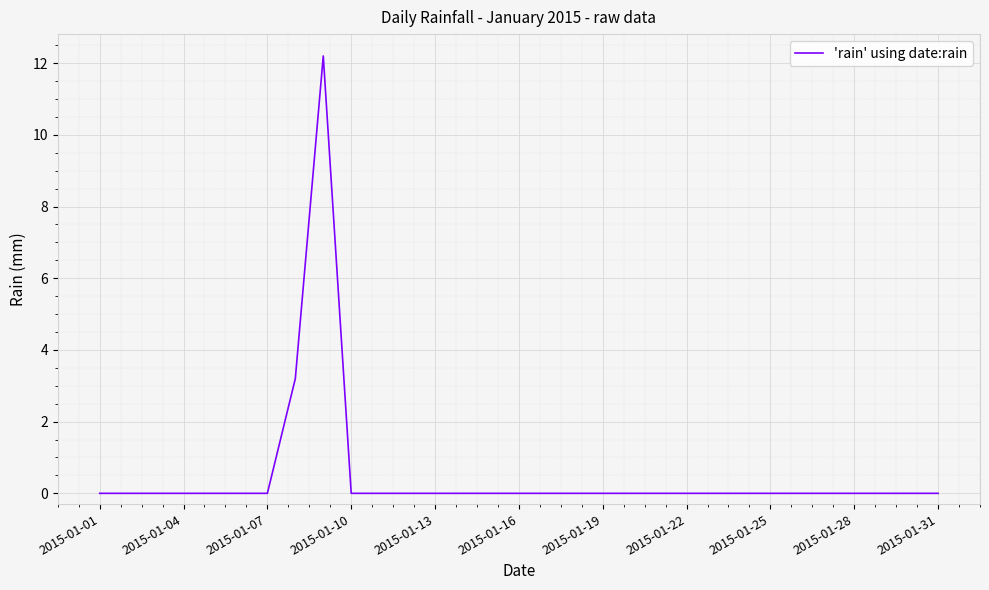

What is the difference between the maximum and minimum values?

12.2